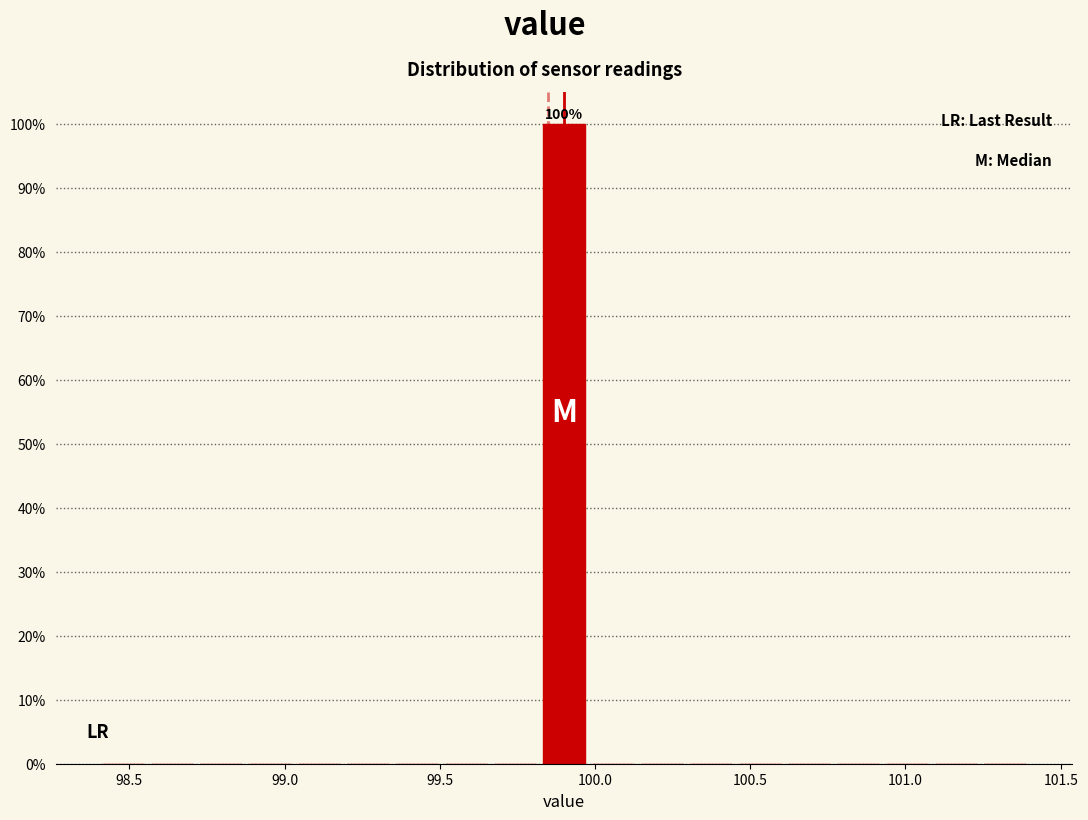

Read against the x-axis, roughly where is the centre of the tallest bar?

99.90